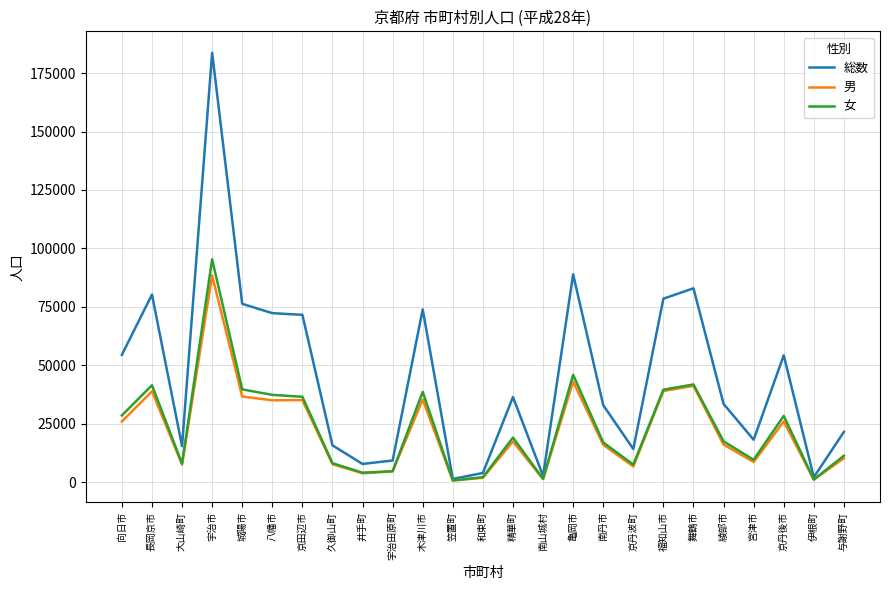

Where is the first local minimum for 女?

大山崎町